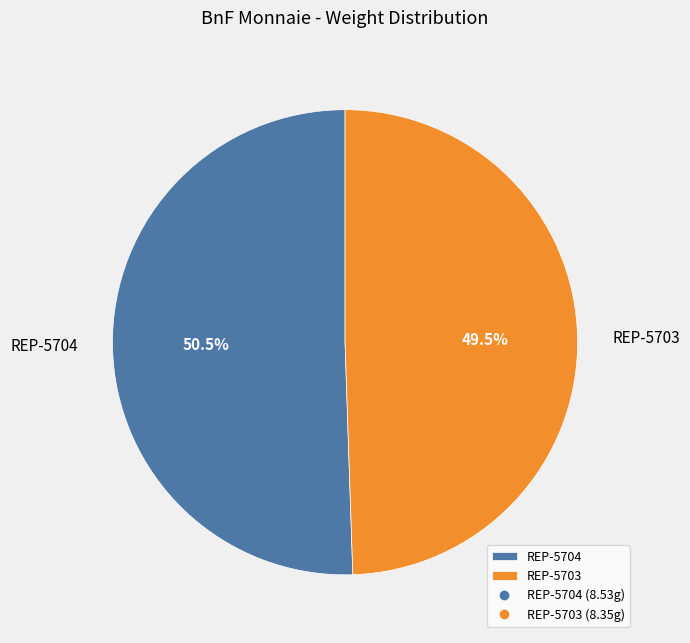

The REP-5703 slice represents 61% of the pie. True or false?

False